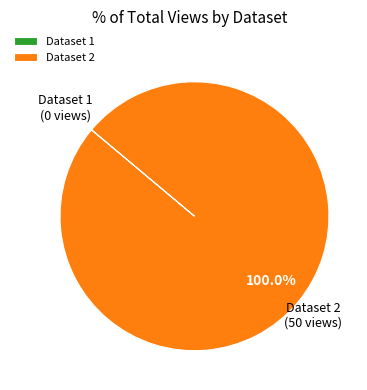

Which category has the biggest portion of the pie?

Dataset 2